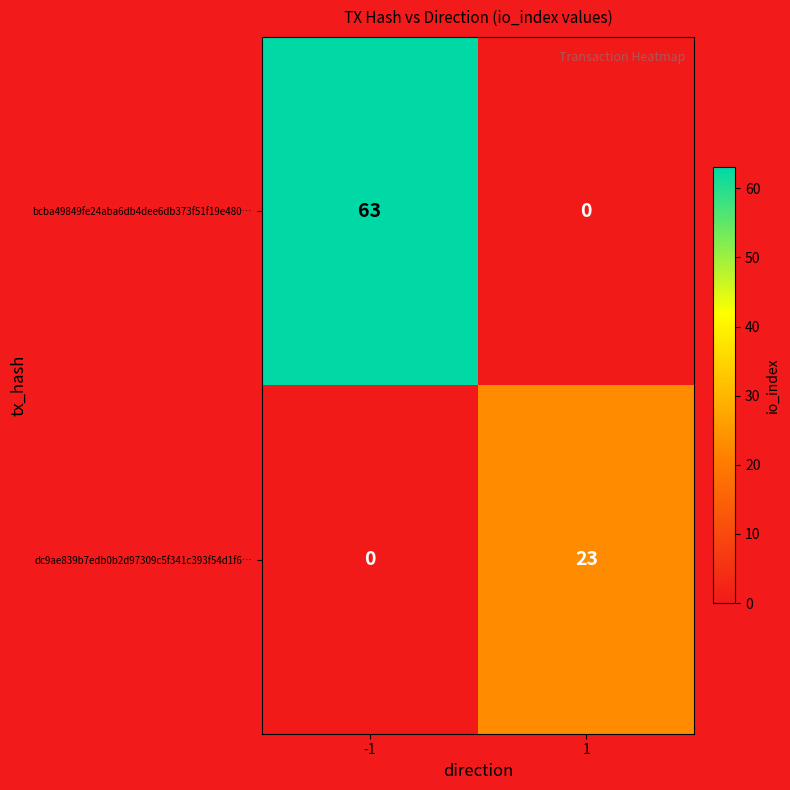

Which series changed the most between -1 and 1?

bcba49849fe24aba6db4dee6db373f51f19e480…